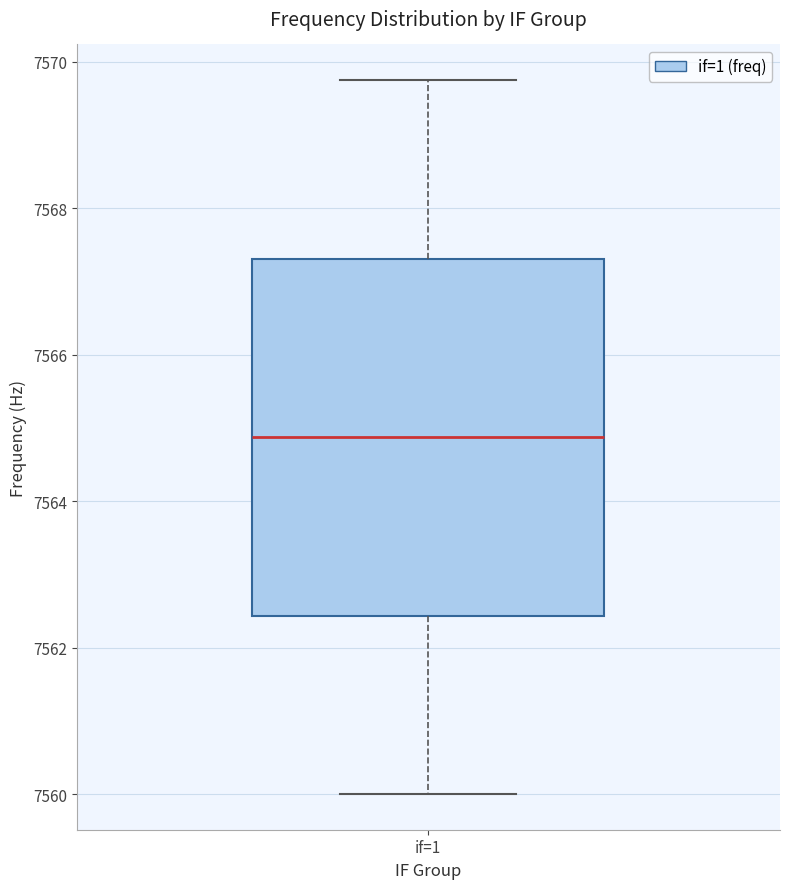

Where is the lower edge of the box for if=1 on the y-axis? The values are not printed on the chart, so give them approximately, as read against the axis.

7562.4